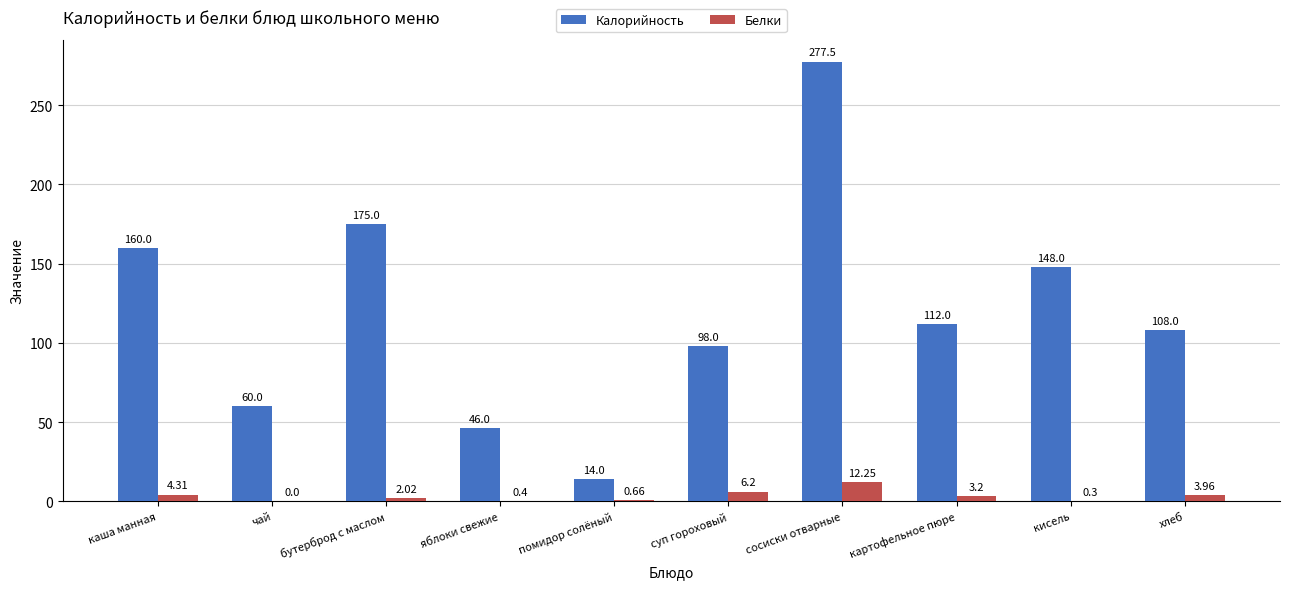

Are the bars horizontal?

No